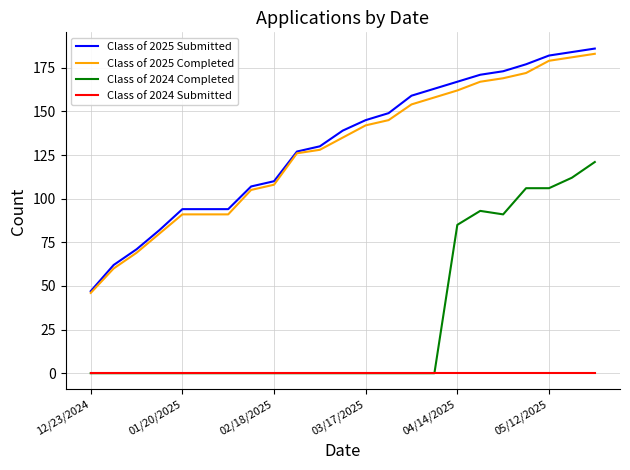

Which series has the widest spread of values?

Class of 2025 Submitted